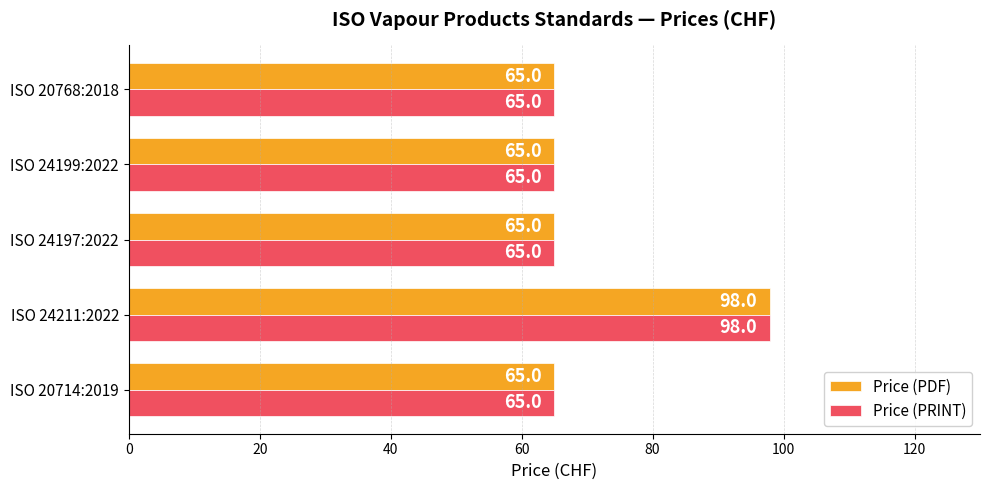

The Price (PRINT) series shows 33 at ISO 24211:2022. True or false?

False